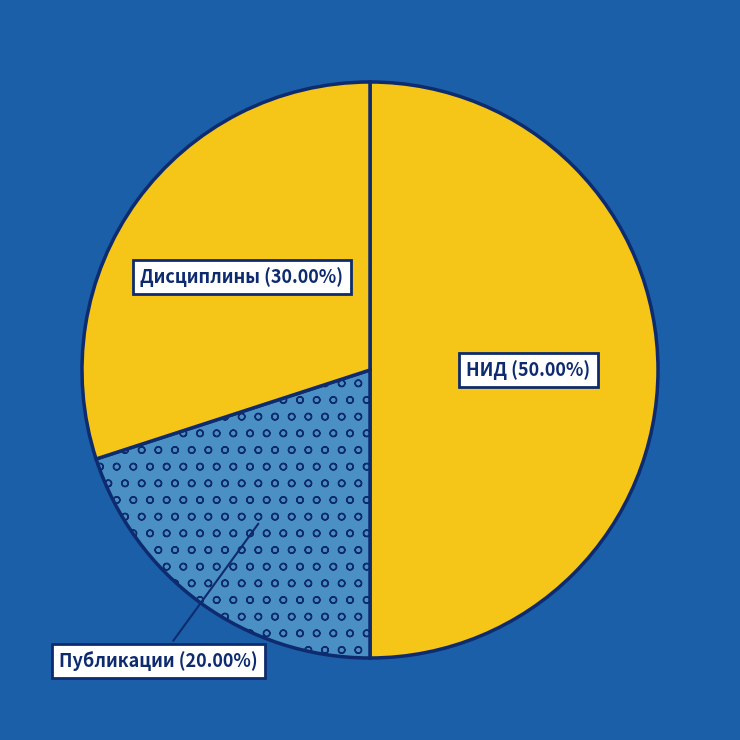

How many slices are in this pie chart?

3